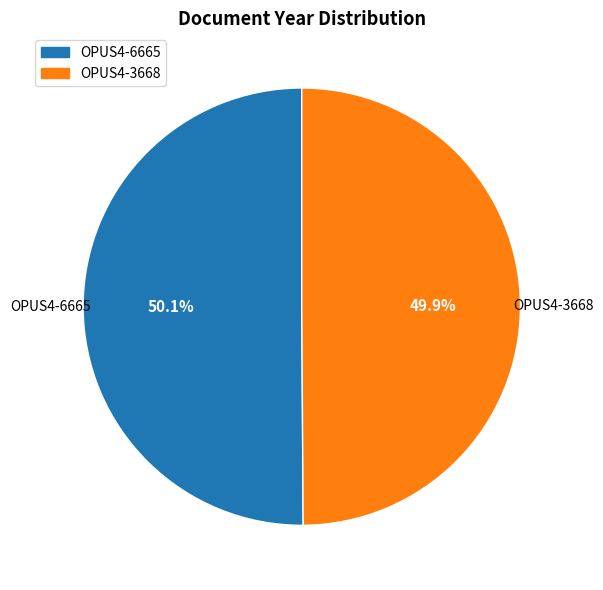

What percentage do OPUS4-6665 and OPUS4-3668 together represent?

100.0%